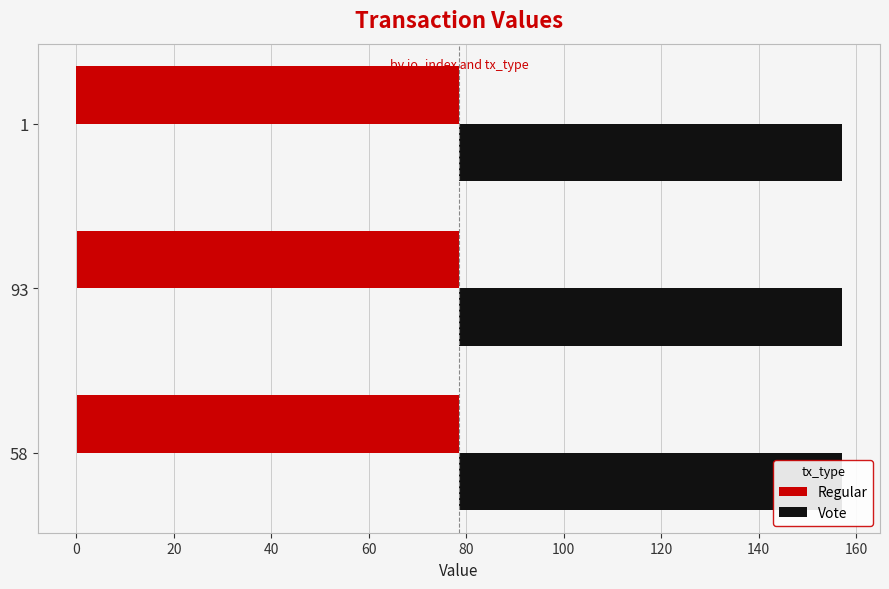

What is the average value of the Vote series?

78.5